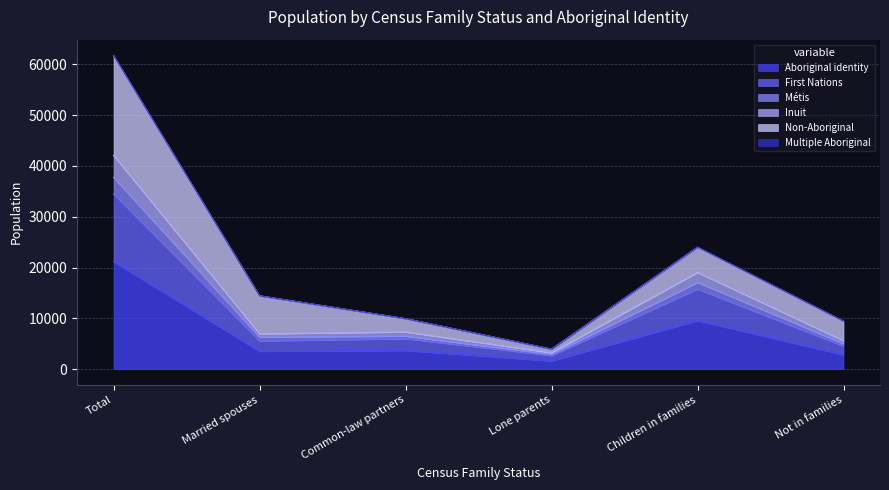

True or false: Inuit has more than 2 points higher than both neighbors.

False